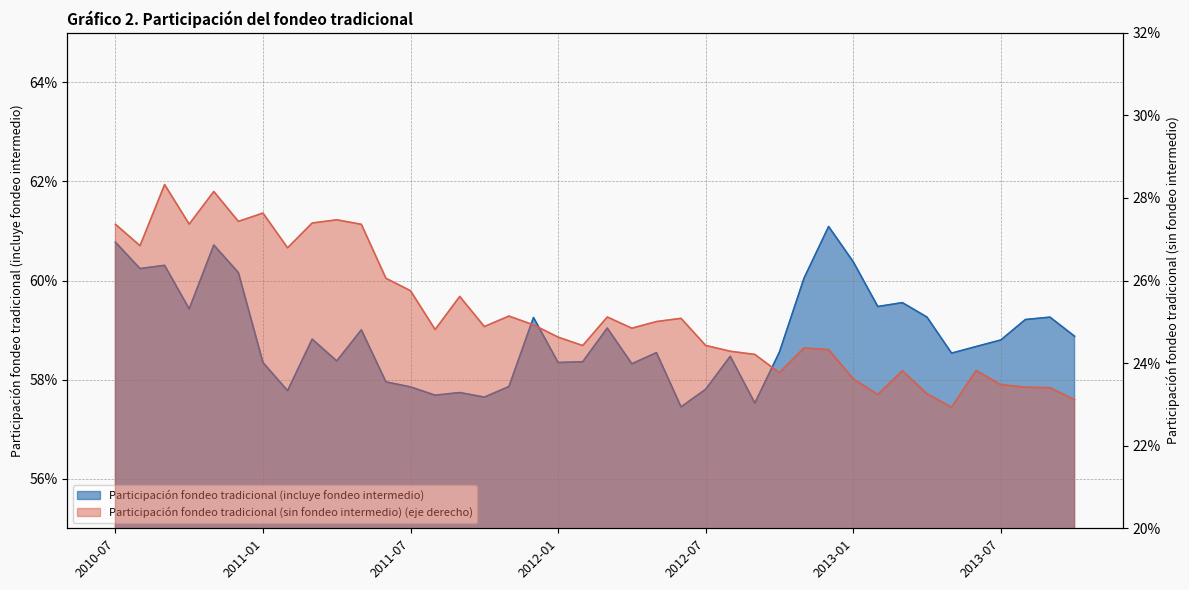

Which label corresponds to the largest value in the chart?

2012-12